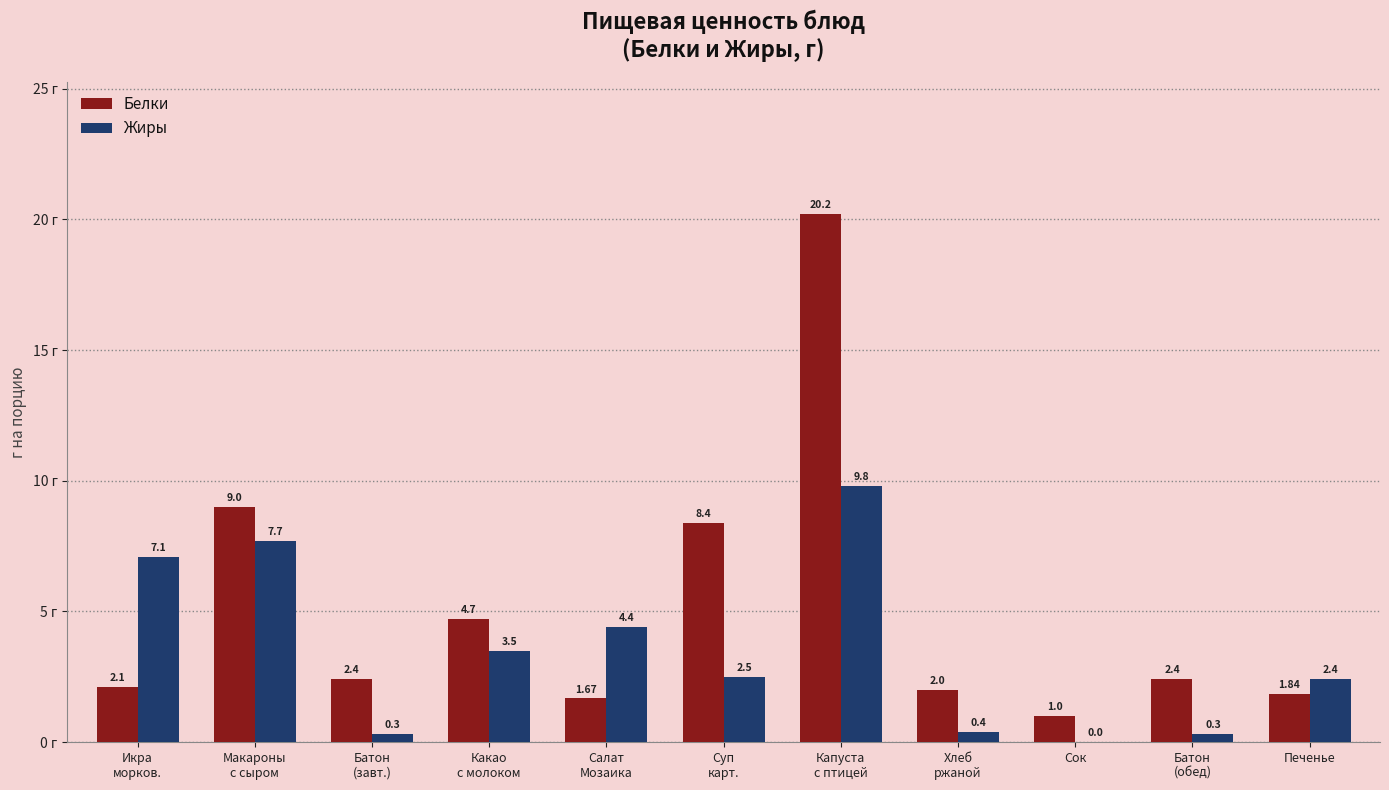

What is the sum of all Жиры values?

38.4